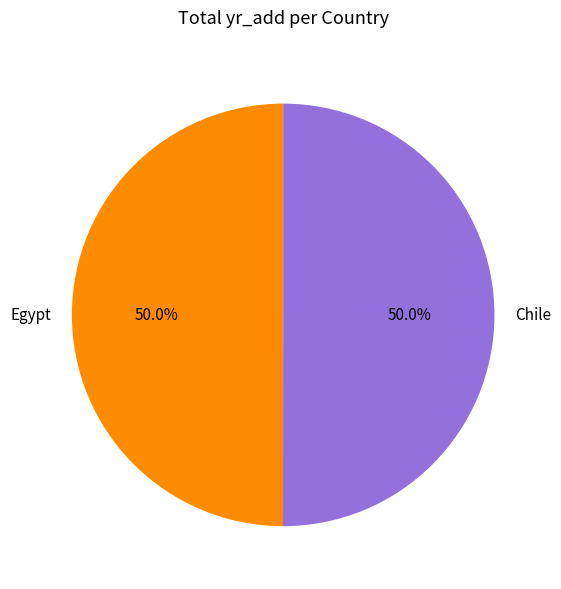

How much of the chart is everything except Chile?

50.0%